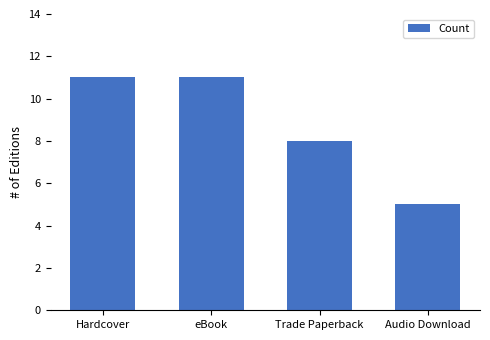

How many values are between 8 and 11?

3